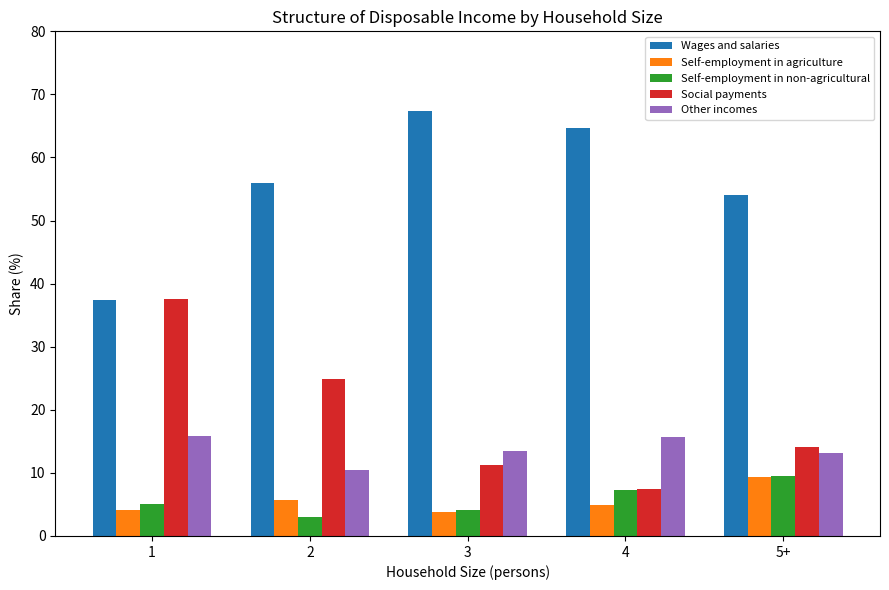

Read the Social payments value at 5+.

14.1